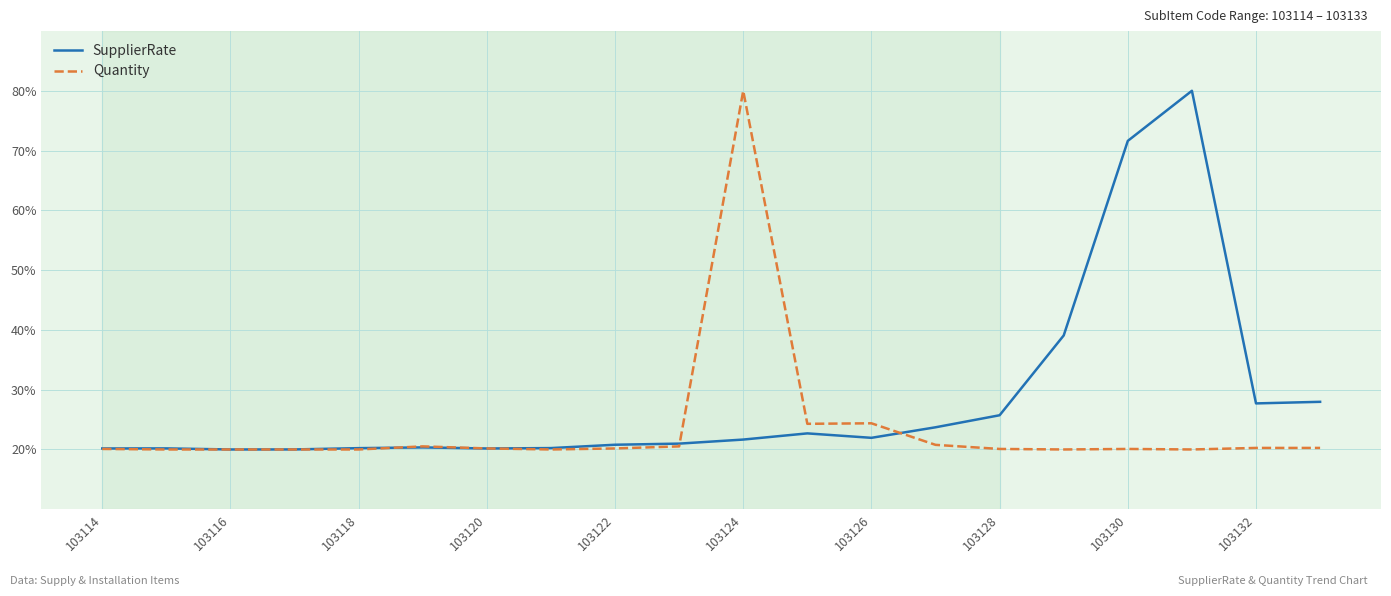

Which series has the largest total across all categories?

SupplierRate